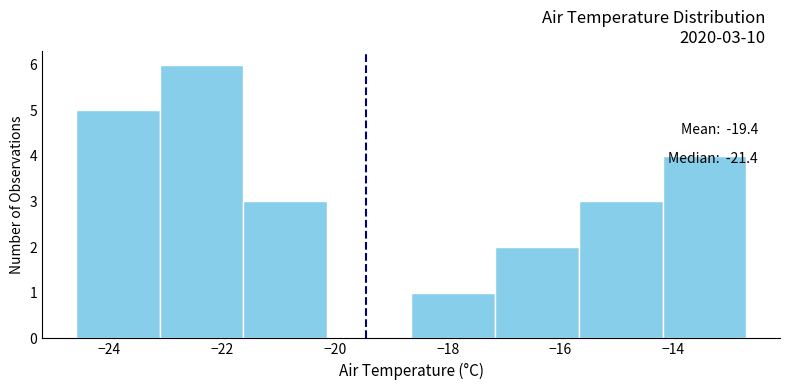

Over which range of the x-axis is the bar tallest?

-23.2 to -21.6